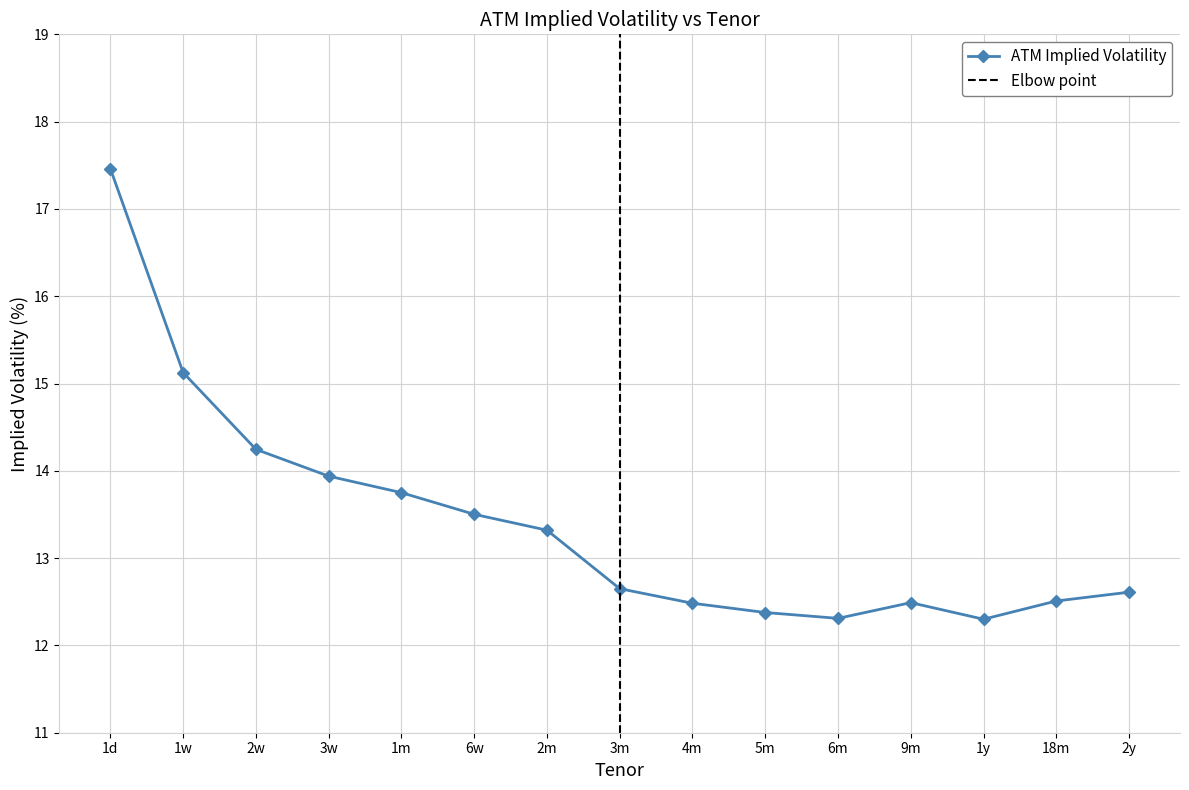

Is this an area chart (filled region under the line)?

No